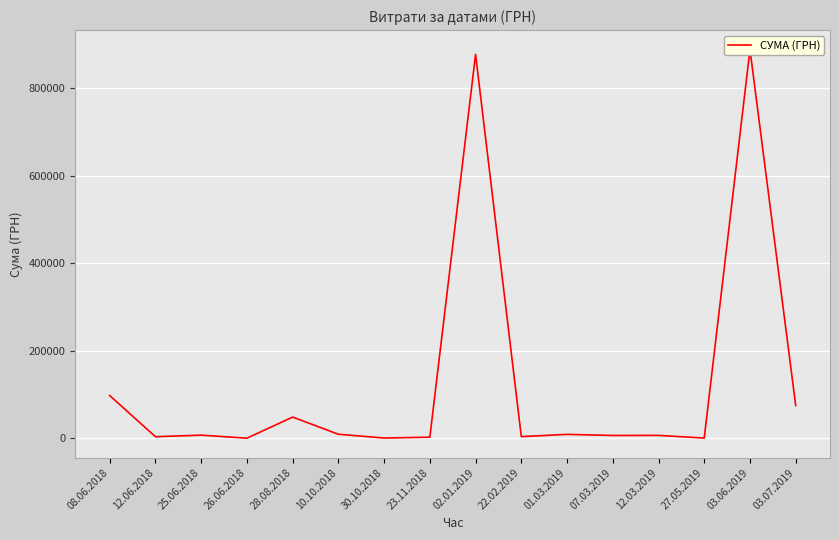

List the labels in order of value, smallest first.

26.06.2018, 27.05.2019, 30.10.2018, 23.11.2018, 12.06.2018, 22.02.2019, 07.03.2019, 12.03.2019, 25.06.2018, 01.03.2019, 10.10.2018, 28.08.2018, 03.07.2019, 08.06.2018, 02.01.2019, 03.06.2019